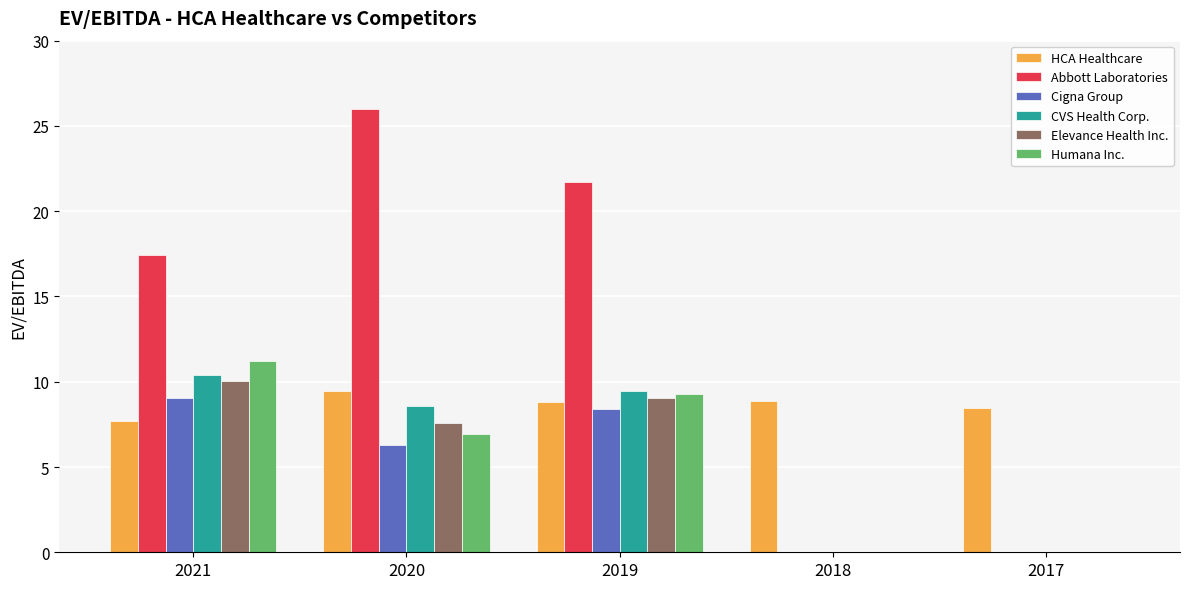

What is the sum of all HCA Healthcare values?

43.3